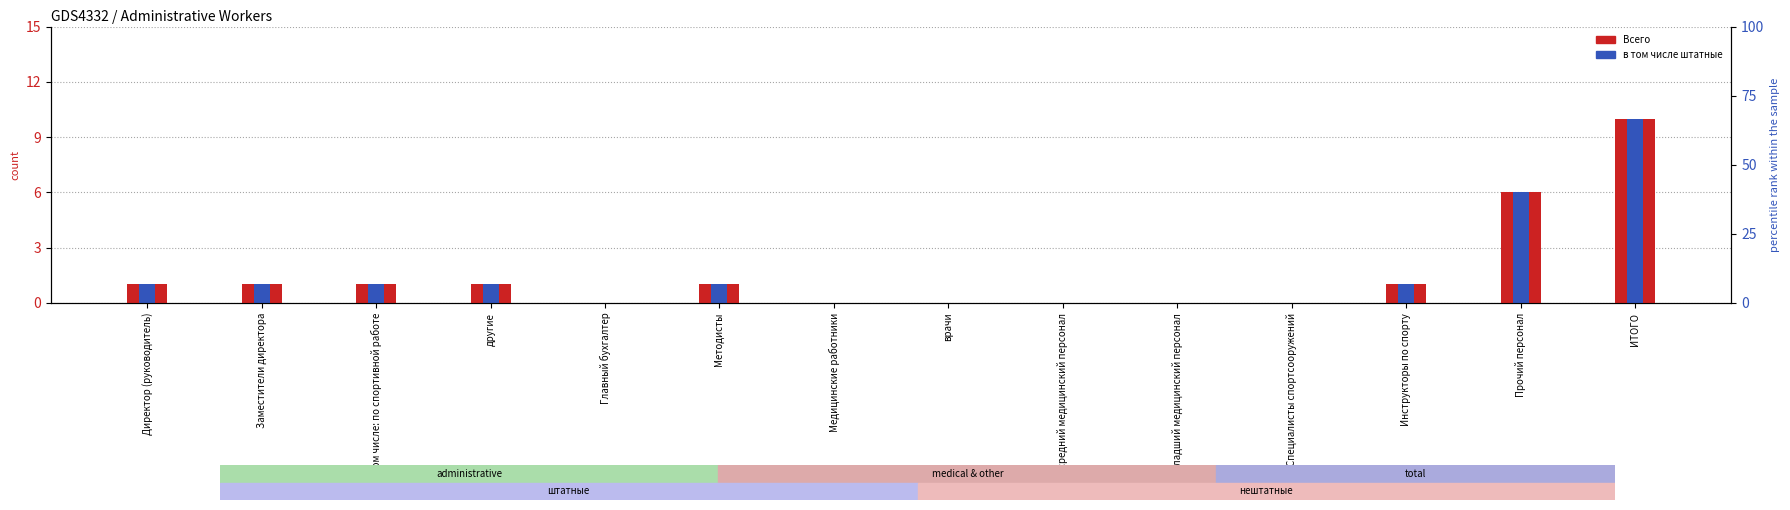

Between Методисты and ИТОГО, which series saw the biggest shift?

Всего